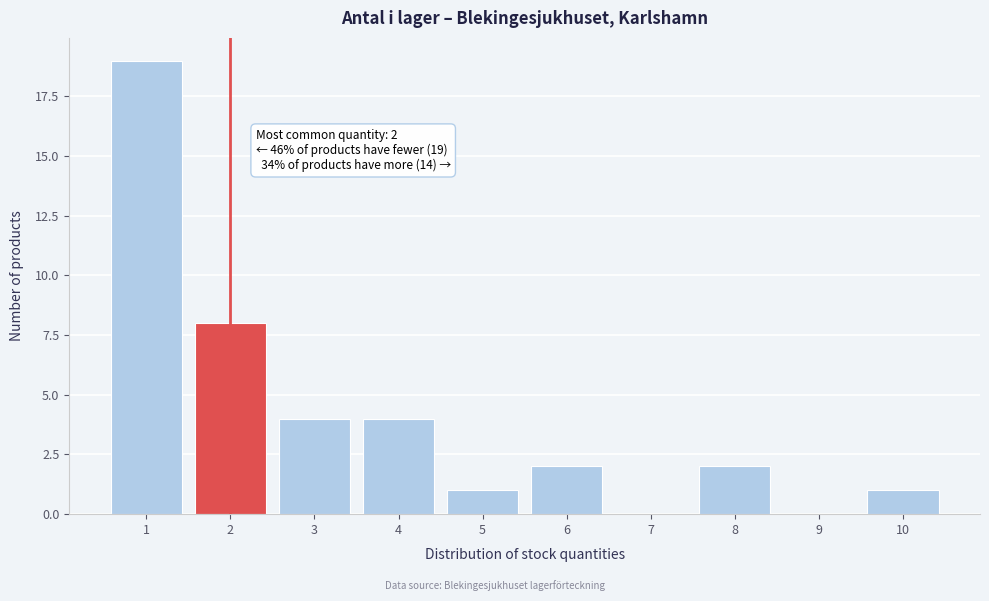

Reading left to right, transcribe all the data shown in this chart.

1=19	2=8	3=4	4=4	5=1	6=2	7=0	8=2	9=0	10=1